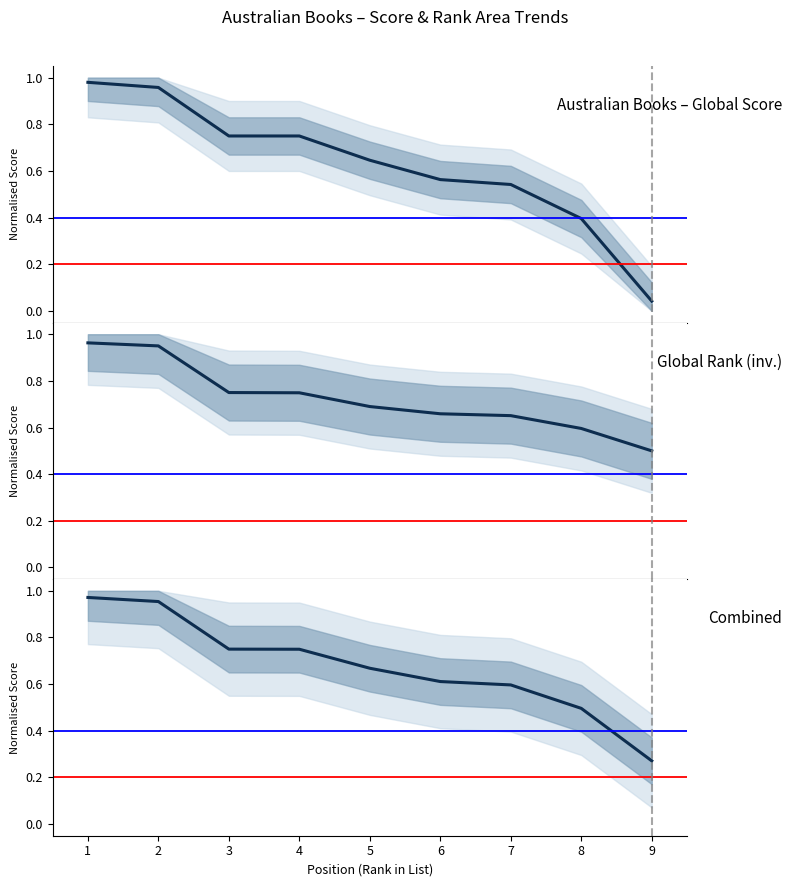

What is the greatest value displayed?

1.0